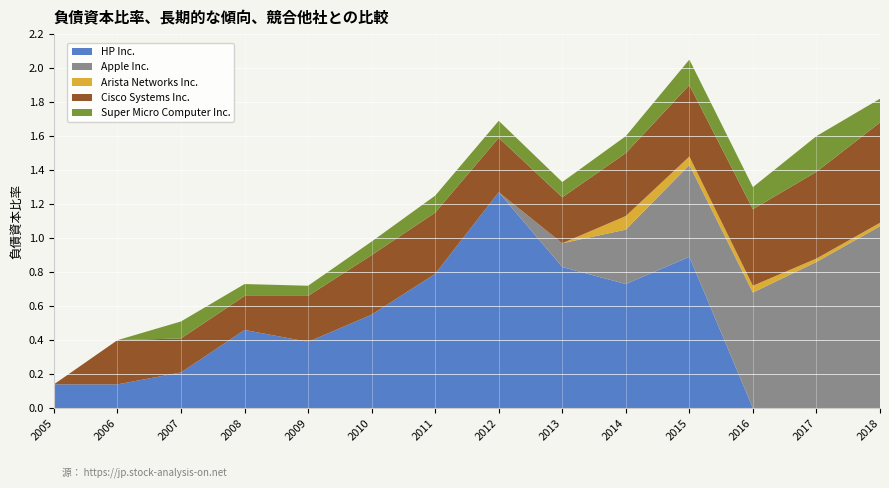

Reading left to right, transcribe all the data shown in this chart.

HP Inc.: 0.1	0.1	0.2	0.5	0.4	0.6	0.8	1.3	0.8	0.7	0.9	0.0	0.0	0.0
Apple Inc.: 0.0	0.0	0.0	0.0	0.0	0.0	0.0	0.0	0.1	0.3	0.5	0.7	0.9	1.1
Arista Networks Inc.: 0.0	0.0	0.0	0.0	0.0	0.0	0.0	0.0	0.0	0.1	0.1	0.0	0.0	0.0
Cisco Systems Inc.: 0.0	0.3	0.2	0.2	0.3	0.3	0.4	0.3	0.3	0.4	0.4	0.5	0.5	0.6
Super Micro Computer Inc.: 0.0	0.0	0.1	0.1	0.1	0.1	0.1	0.1	0.1	0.1	0.1	0.1	0.2	0.1